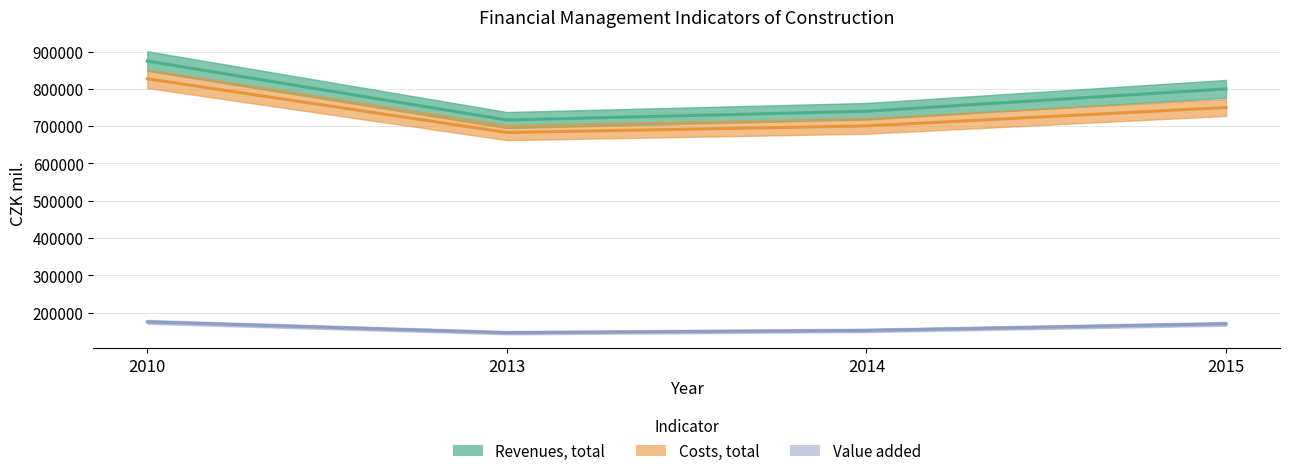

Between 2013 and 2014, which series saw the biggest shift?

Revenues, total